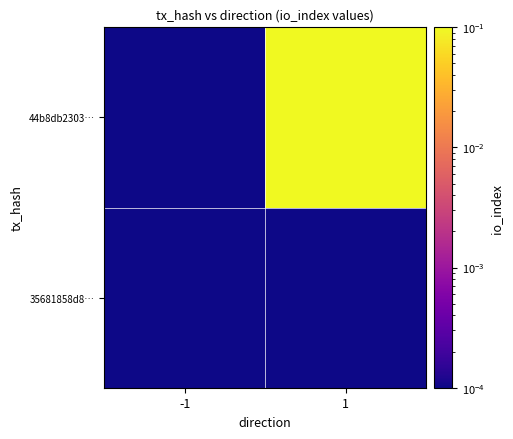

Which series changed the most between -1 and 1?

44b8db2303…